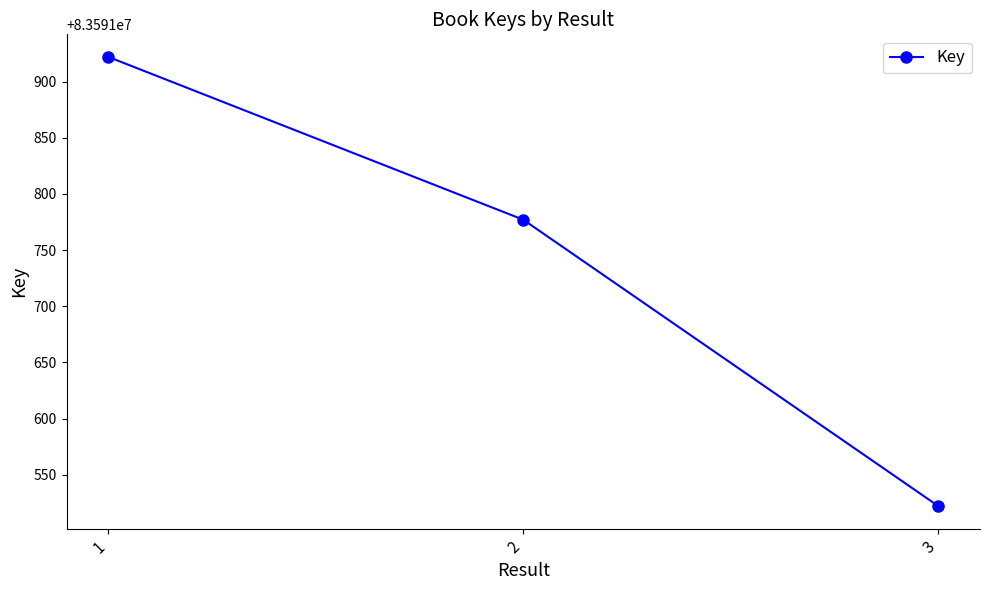

What is the sum of the values at 1 and 2?

167183699